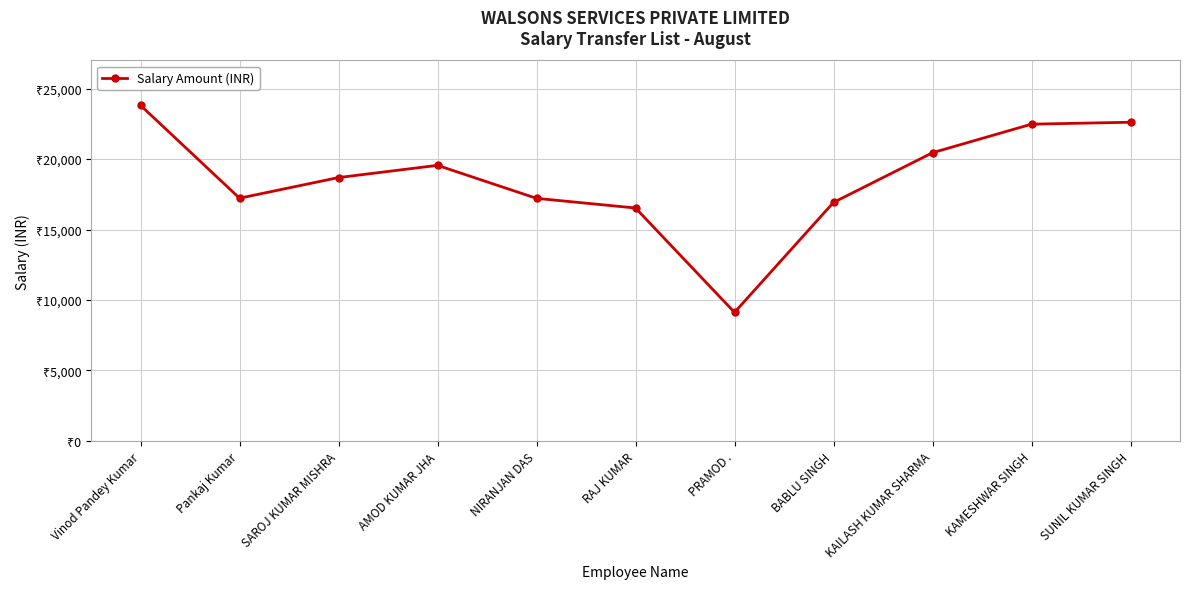

Reading right to left, transcribe all the data shown in this chart.

SUNIL KUMAR SINGH=22616	KAMESHWAR SINGH=22480	KAILASH KUMAR SHARMA=20453	BABLU SINGH=16927	PRAMOD .=9122	RAJ KUMAR=16529	NIRANJAN DAS=17215	AMOD KUMAR JHA=19557	SAROJ KUMAR MISHRA=18690	Pankaj Kumar=17226	Vinod Pandey Kumar=23817